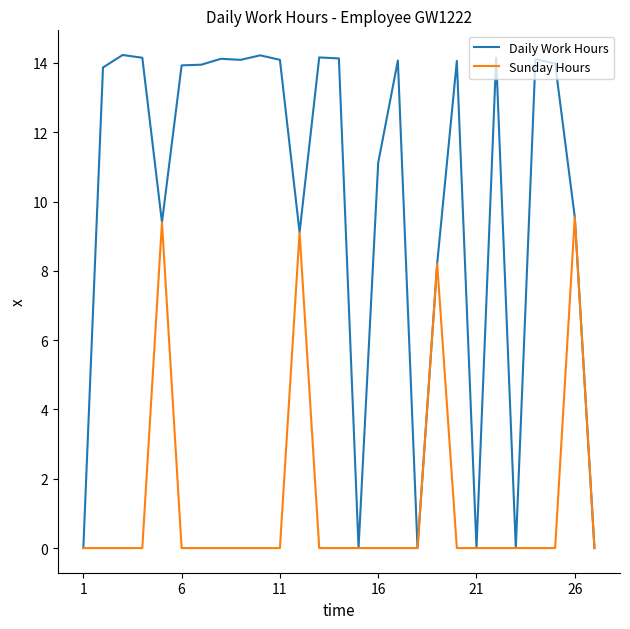

What is the greatest value displayed?

14.2